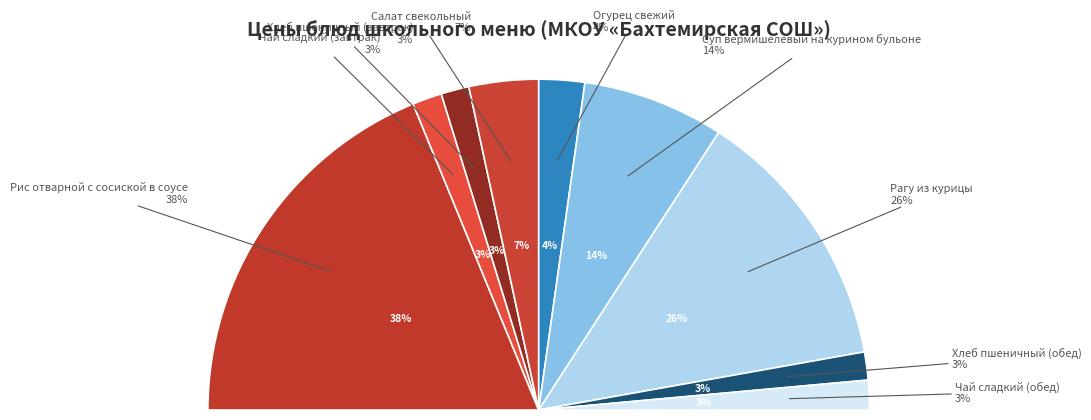

What portion of the pie excludes Рагу из курицы?

73.9%